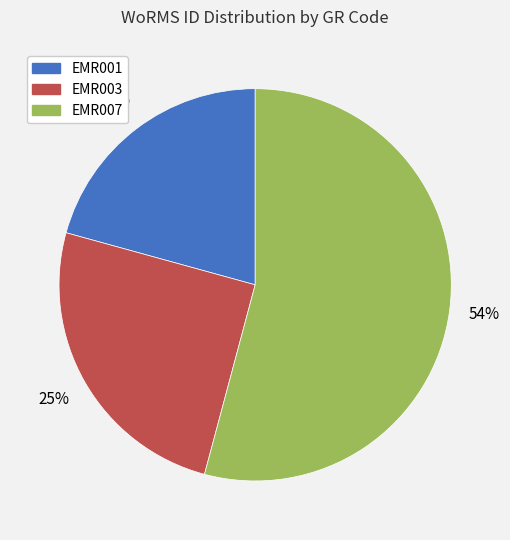

Which slice represents more than half of the pie?

EMR007